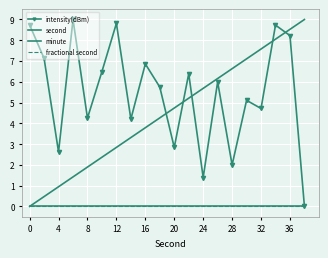

Is this an area chart (filled region under the line)?

No